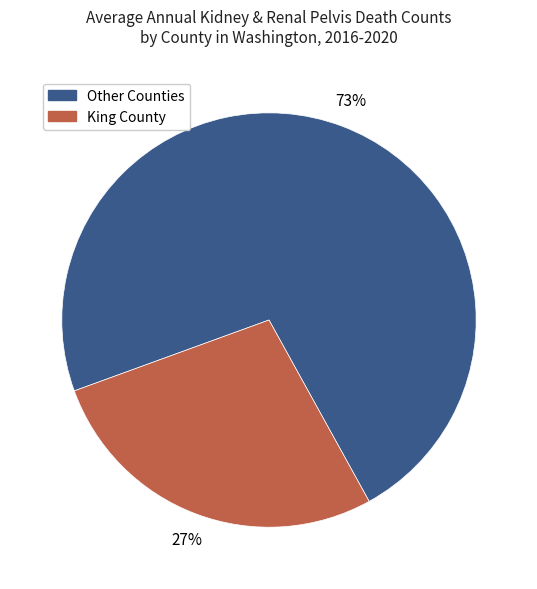

Does any single category account for the majority?

Yes